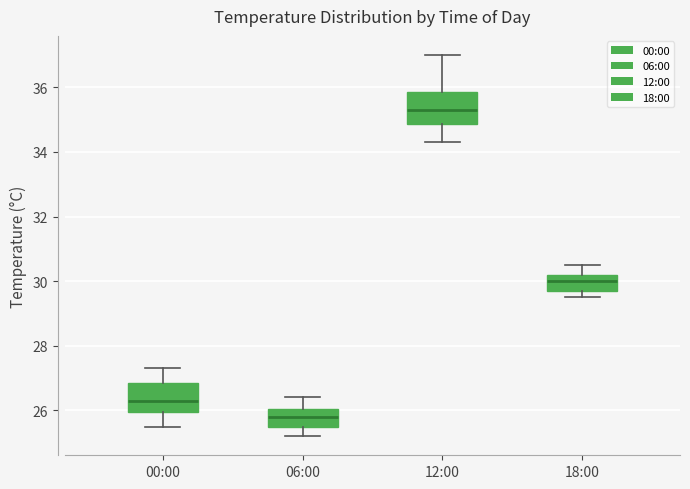

Reading left to right, transcribe this box plot: for each box, give where its median line is, the range the box spans, and where its two whiskers end, as read against the y-axis. The values are not printed on the chart, so give them approximately, as read against the axis.

00:00: median 26.4, box 26.0 to 26.8, whiskers 25.6 to 27.4
06:00: median 25.8, box 25.6 to 26.0, whiskers 25.2 to 26.4
12:00: median 35.4, box 34.8 to 35.8, whiskers 34.4 to 37.0
18:00: median 30.0, box 29.8 to 30.2, whiskers 29.6 to 30.6